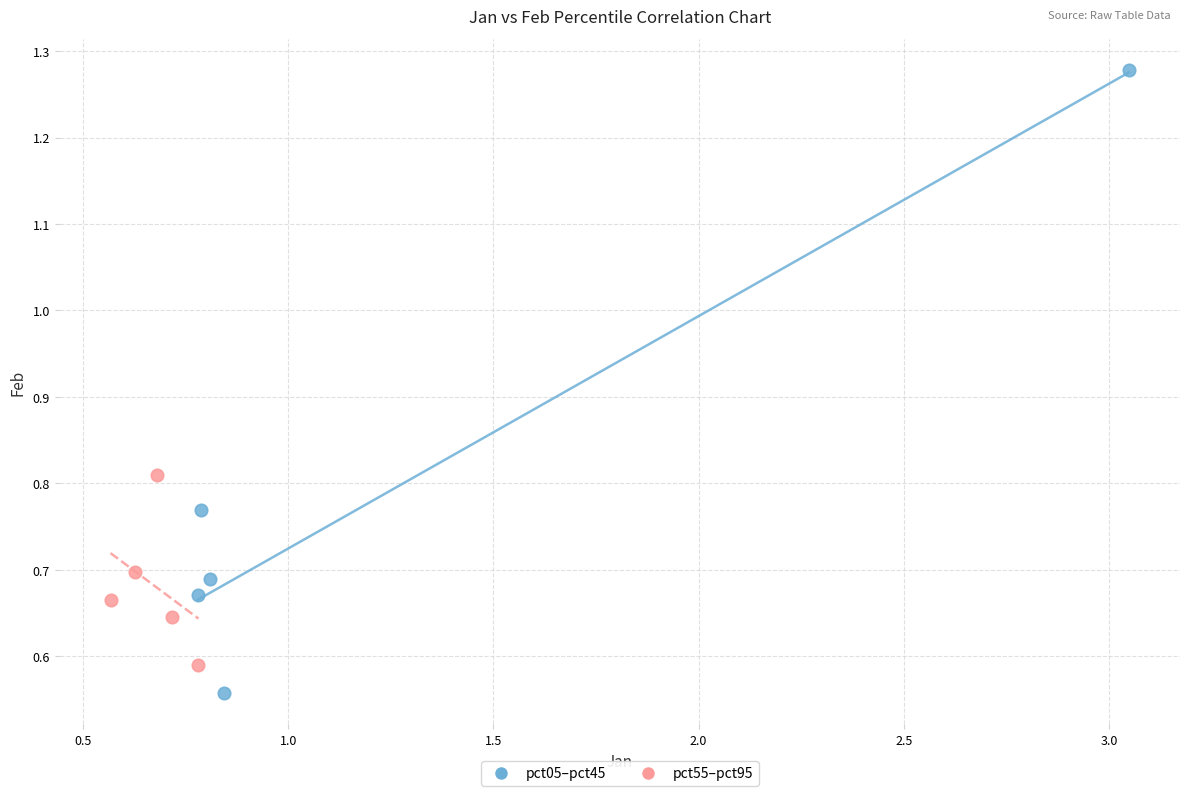

Which series reaches the minimum Y coordinate?

pct05–pct45